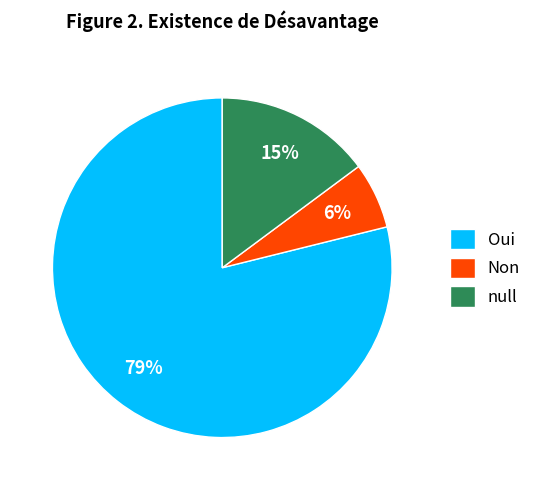

Between Oui and null, which is larger?

Oui